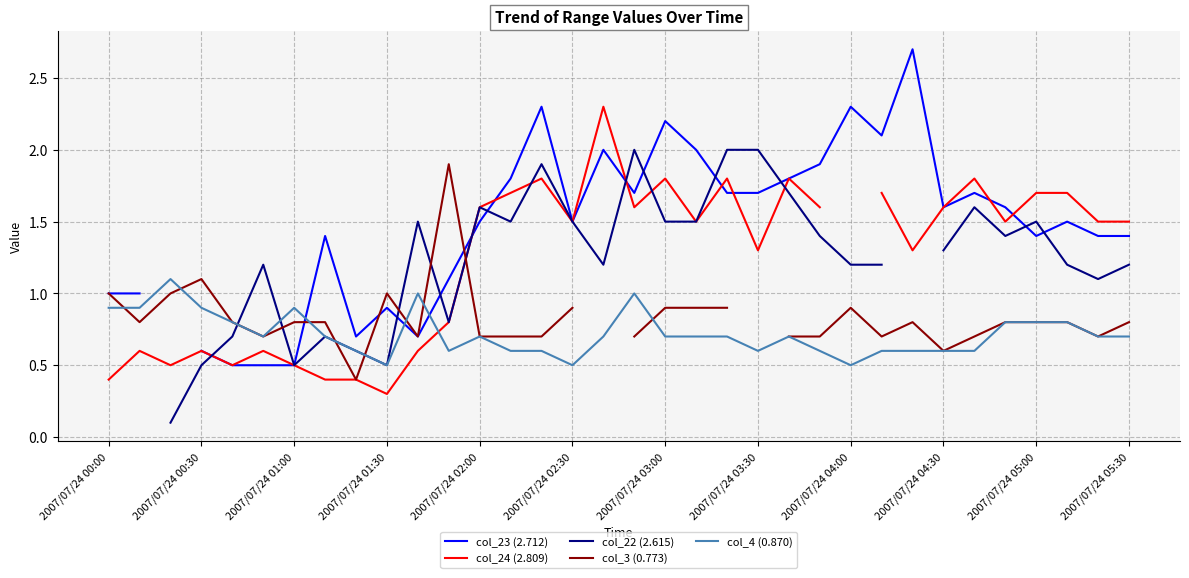

What is the label of the 1st point from the left?

2007/07/24 00:00